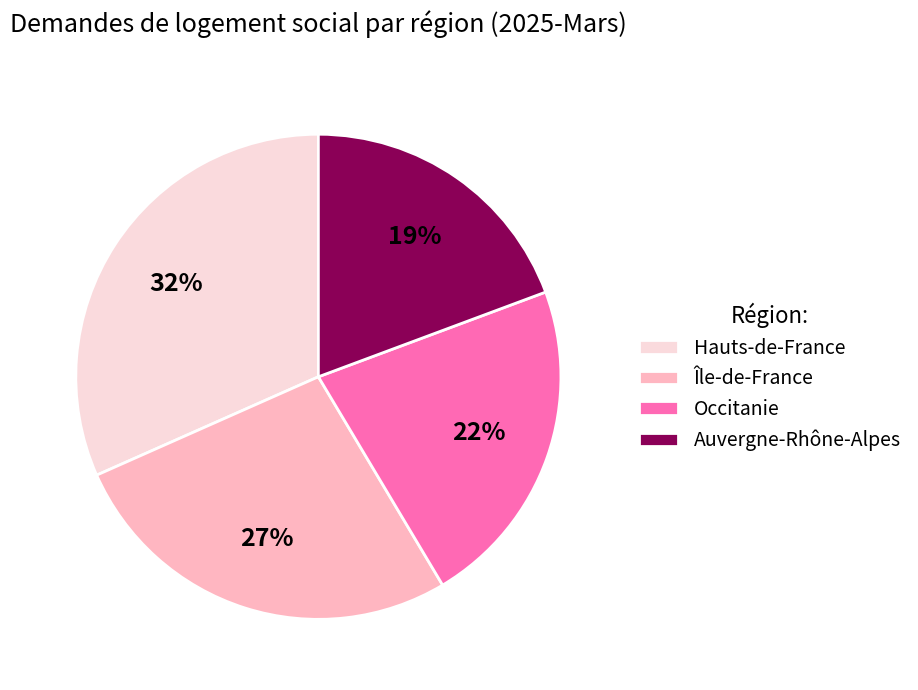

To the nearest percent, what is the average slice percentage?

25%